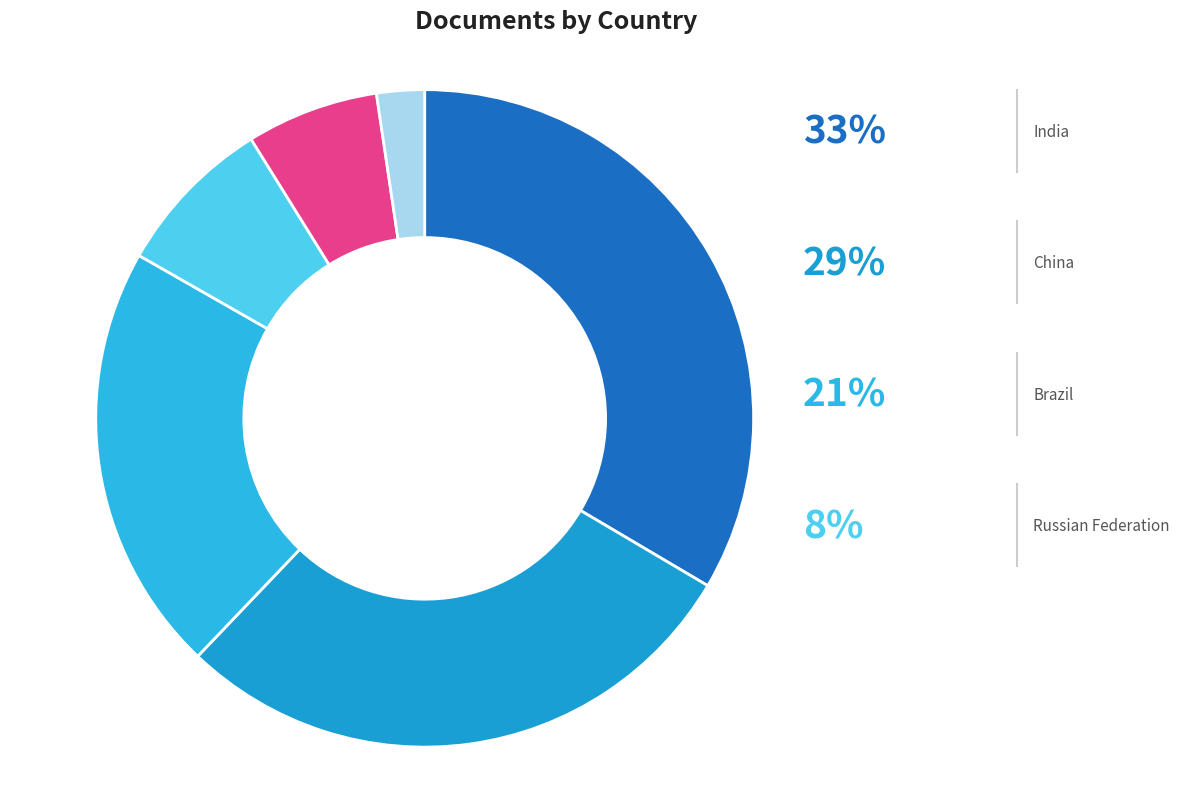

Between South Africa and Brazil, which is larger?

Brazil